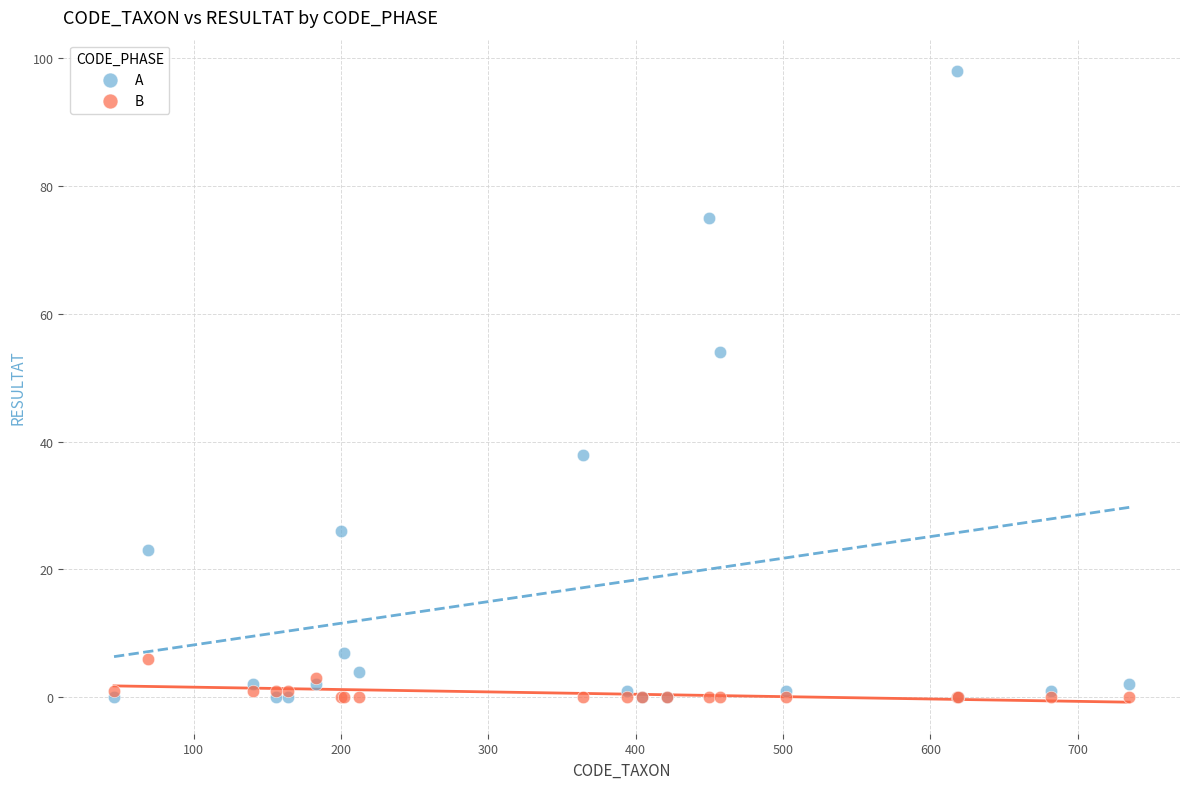

In the A series, what Y value is closest to 49?

54